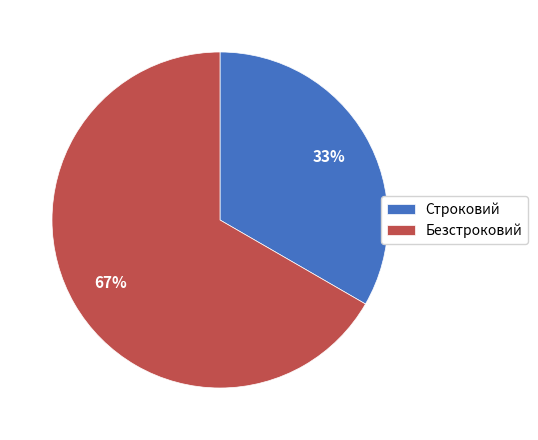

Between Строковий and Безстроковий, which is larger?

Безстроковий